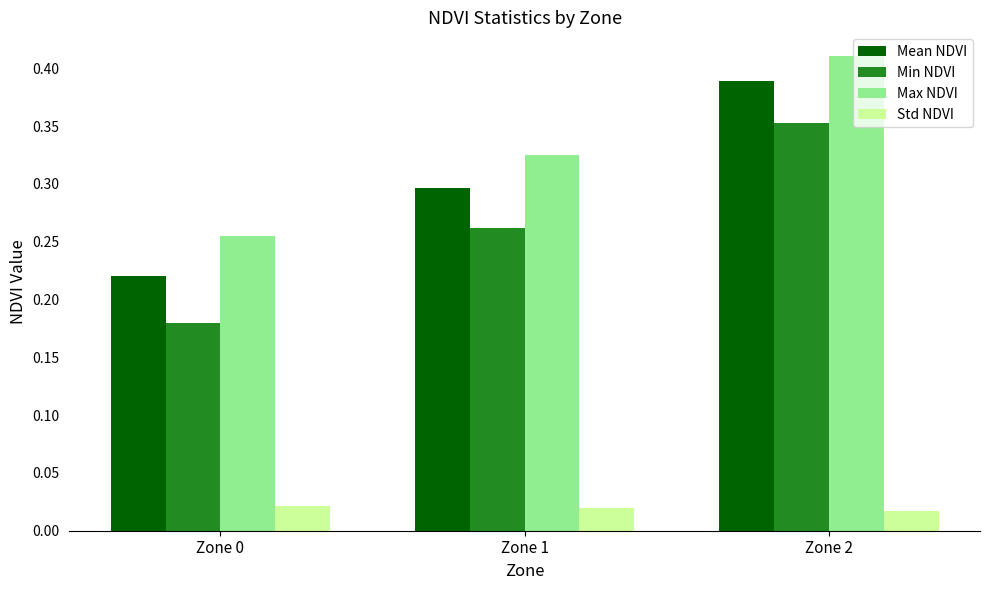

Is it true that Max NDVI equals 0.3 at Zone 0?

True